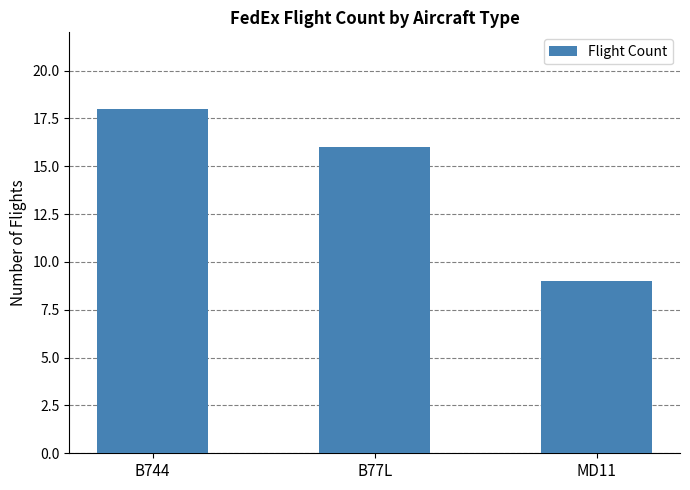

What is the difference between the values at MD11 and B744?

9